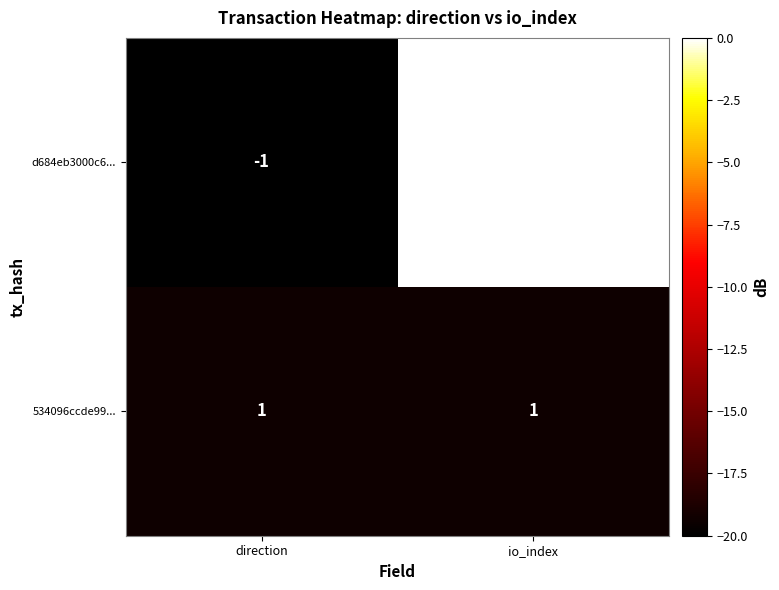

What is the sum of all d684eb3000c6... values?

58